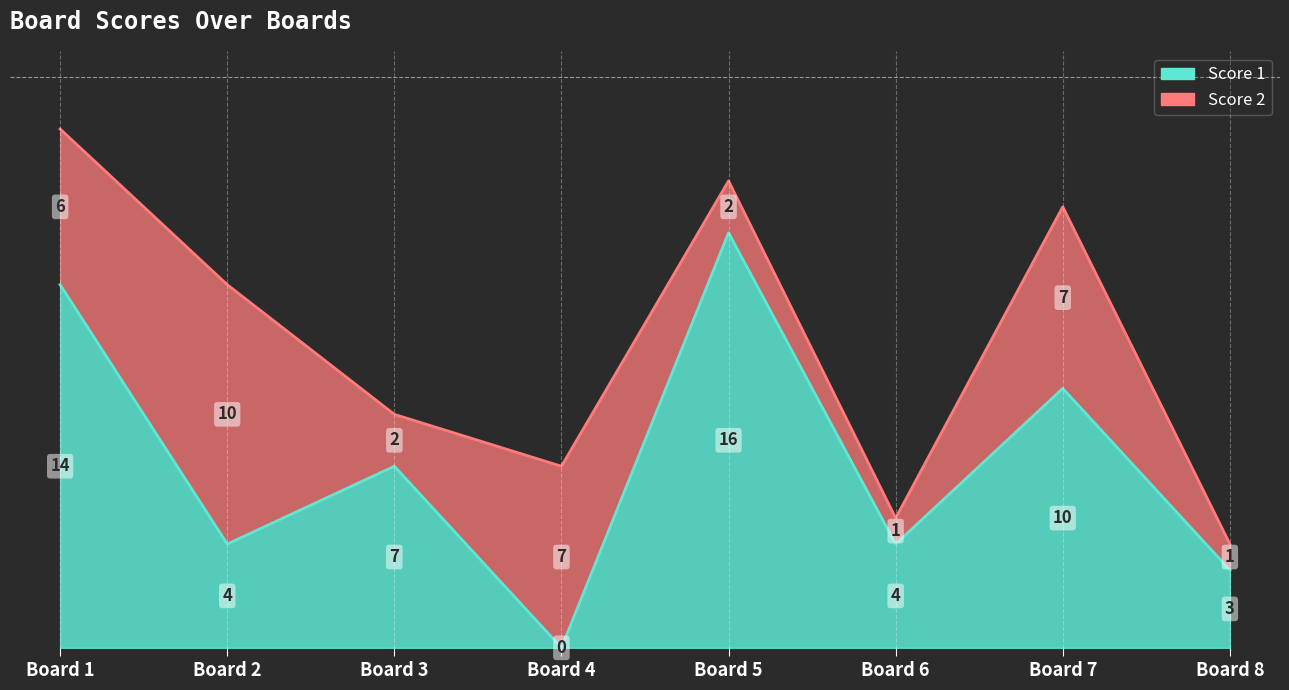

How many data points does each series have?

8